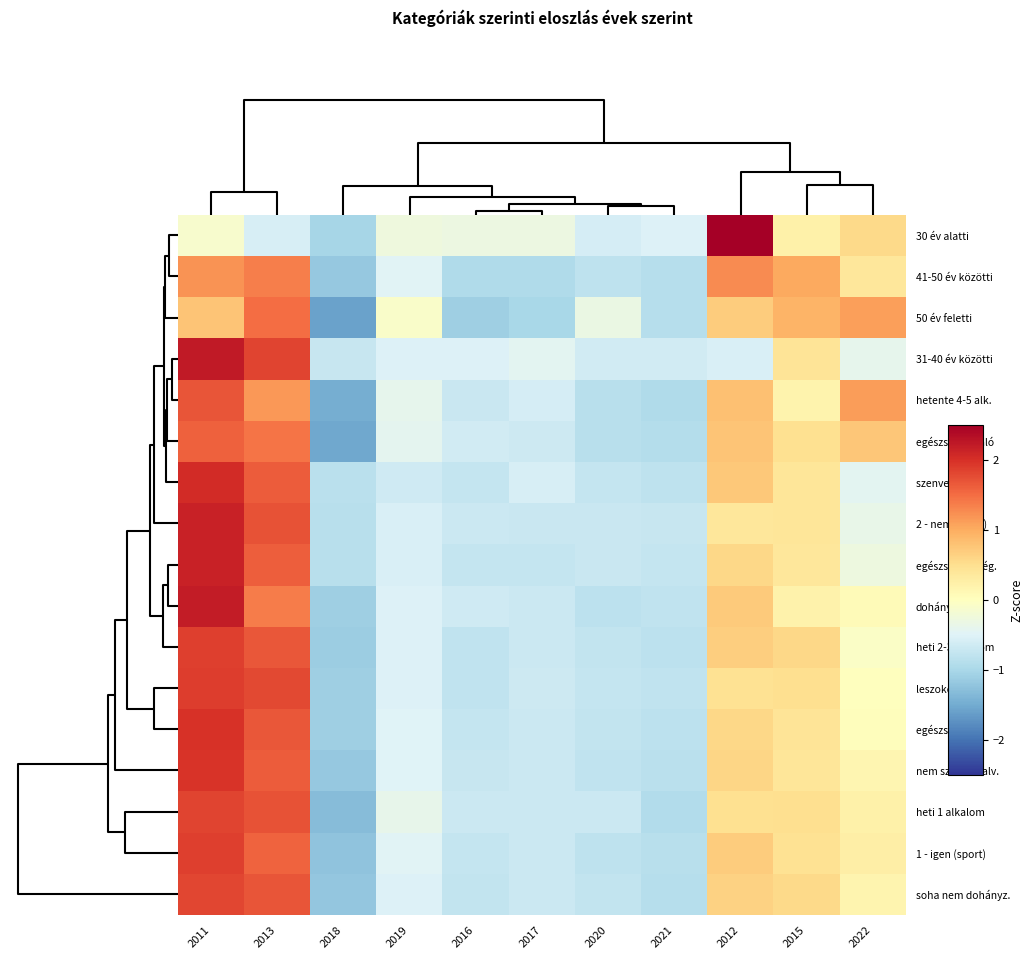

Reading left to right, transcribe all the data shown in this chart.

30 év alatti: 2011=-0.1	2013=-0.6	2018=-1.0	2019=-0.3	2016=-0.3	2017=-0.3	2020=-0.6	2021=-0.5	2012=2.9	2015=0.2	2022=0.5
41-50 év közötti: 2011=1.2	2013=1.4	2018=-1.2	2019=-0.5	2016=-0.9	2017=-1.0	2020=-0.8	2021=-0.9	2012=1.3	2015=1.0	2022=0.4
50 év feletti: 2011=0.8	2013=1.5	2018=-1.6	2019=-0.1	2016=-1.1	2017=-1.0	2020=-0.3	2021=-0.9	2012=0.7	2015=0.9	2022=1.1
31-40 év közötti: 2011=2.2	2013=1.8	2018=-0.7	2019=-0.5	2016=-0.5	2017=-0.4	2020=-0.6	2021=-0.6	2012=-0.6	2015=0.4	2022=-0.4
hetente 4-5 alk.: 2011=1.7	2013=1.2	2018=-1.5	2019=-0.4	2016=-0.7	2017=-0.6	2020=-0.9	2021=-0.9	2012=0.8	2015=0.2	2022=1.1
egészség: kiváló: 2011=1.6	2013=1.4	2018=-1.5	2019=-0.4	2016=-0.6	2017=-0.7	2020=-0.9	2021=-0.9	2012=0.8	2015=0.5	2022=0.8
szenved alv.: 2011=2.0	2013=1.6	2018=-0.8	2019=-0.6	2016=-0.7	2017=-0.6	2020=-0.8	2021=-0.8	2012=0.7	2015=0.4	2022=-0.4
2 - nem (sport): 2011=2.1	2013=1.7	2018=-0.9	2019=-0.6	2016=-0.7	2017=-0.7	2020=-0.7	2021=-0.7	2012=0.4	2015=0.4	2022=-0.4
egészség: kielég.: 2011=2.1	2013=1.6	2018=-0.9	2019=-0.6	2016=-0.8	2017=-0.8	2020=-0.7	2021=-0.8	2012=0.6	2015=0.4	2022=-0.3
dohányzik: 2011=2.2	2013=1.4	2018=-1.1	2019=-0.5	2016=-0.6	2017=-0.7	2020=-0.8	2021=-0.8	2012=0.7	2015=0.2	2022=0.1
heti 2-3 alkalom: 2011=1.9	2013=1.7	2018=-1.1	2019=-0.5	2016=-0.8	2017=-0.7	2020=-0.8	2021=-0.8	2012=0.7	2015=0.6	2022=-0.1
leszokott: 2011=1.9	2013=1.8	2018=-1.1	2019=-0.5	2016=-0.8	2017=-0.7	2020=-0.8	2021=-0.8	2012=0.4	2015=0.5	2022=0.0
egészség: jó: 2011=2.0	2013=1.7	2018=-1.1	2019=-0.5	2016=-0.7	2017=-0.7	2020=-0.8	2021=-0.8	2012=0.6	2015=0.4	2022=0.0
nem szenved alv.: 2011=2.0	2013=1.6	2018=-1.2	2019=-0.5	2016=-0.7	2017=-0.7	2020=-0.8	2021=-0.8	2012=0.6	2015=0.4	2022=0.1
heti 1 alkalom: 2011=1.8	2013=1.7	2018=-1.3	2019=-0.4	2016=-0.7	2017=-0.7	2020=-0.7	2021=-0.9	2012=0.5	2015=0.5	2022=0.2
1 - igen (sport): 2011=1.9	2013=1.6	2018=-1.2	2019=-0.5	2016=-0.7	2017=-0.7	2020=-0.8	2021=-0.9	2012=0.7	2015=0.5	2022=0.3
soha nem dohányz.: 2011=1.8	2013=1.7	2018=-1.2	2019=-0.5	2016=-0.8	2017=-0.7	2020=-0.8	2021=-0.9	2012=0.6	2015=0.6	2022=0.2